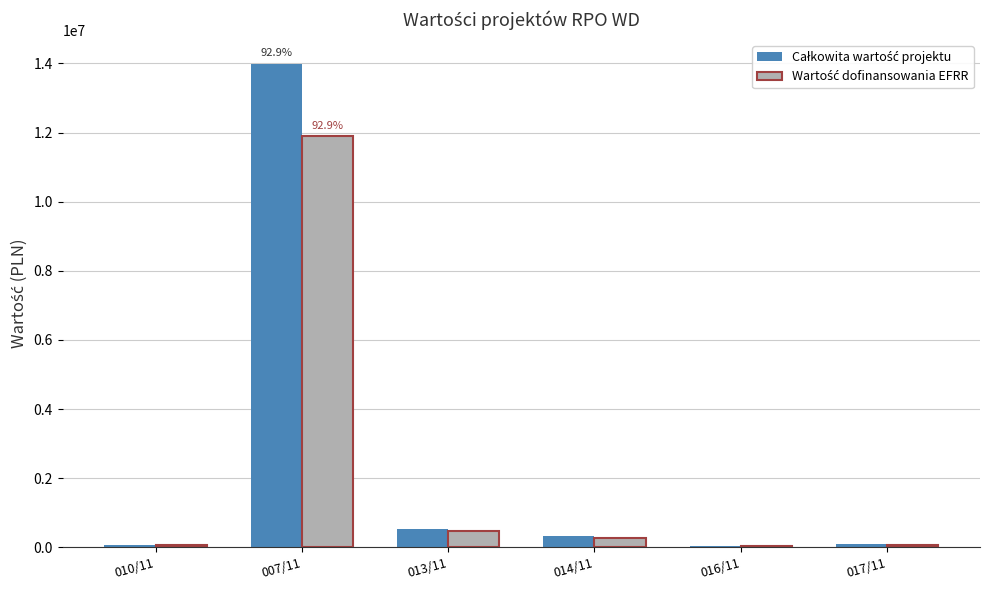

At which category is the sum across all series the highest?

007/11